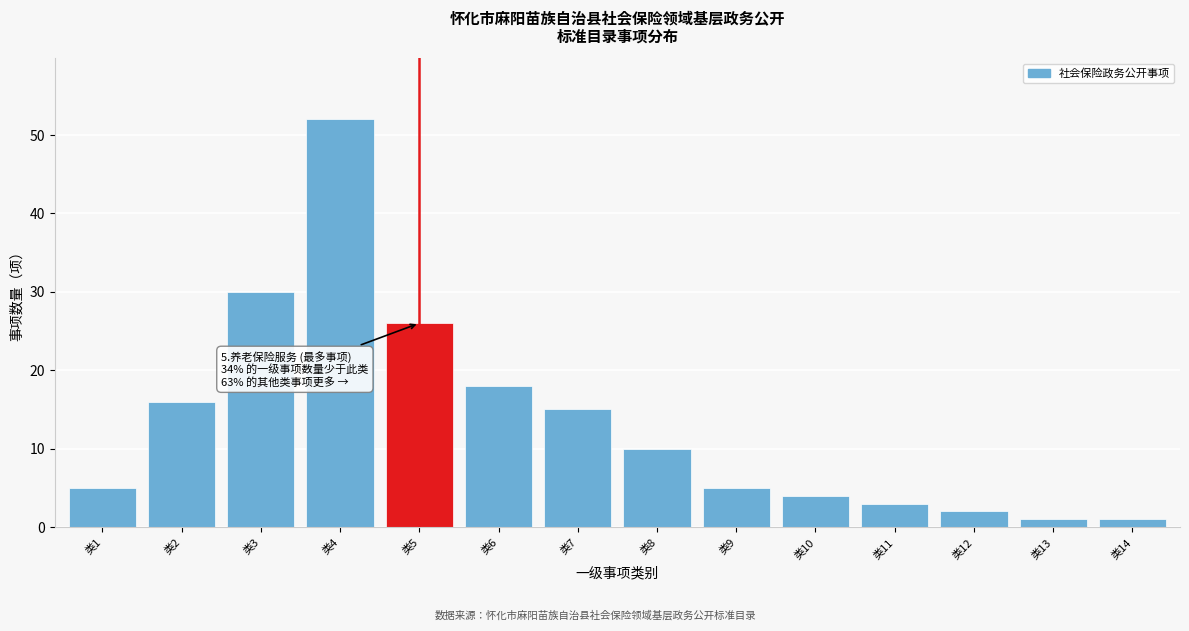

Reading left to right, transcribe all the data shown in this chart.

类1=5	类2=16	类3=30	类4=52	类5=26	类6=18	类7=15	类8=10	类9=5	类10=4	类11=3	类12=2	类13=1	类14=1